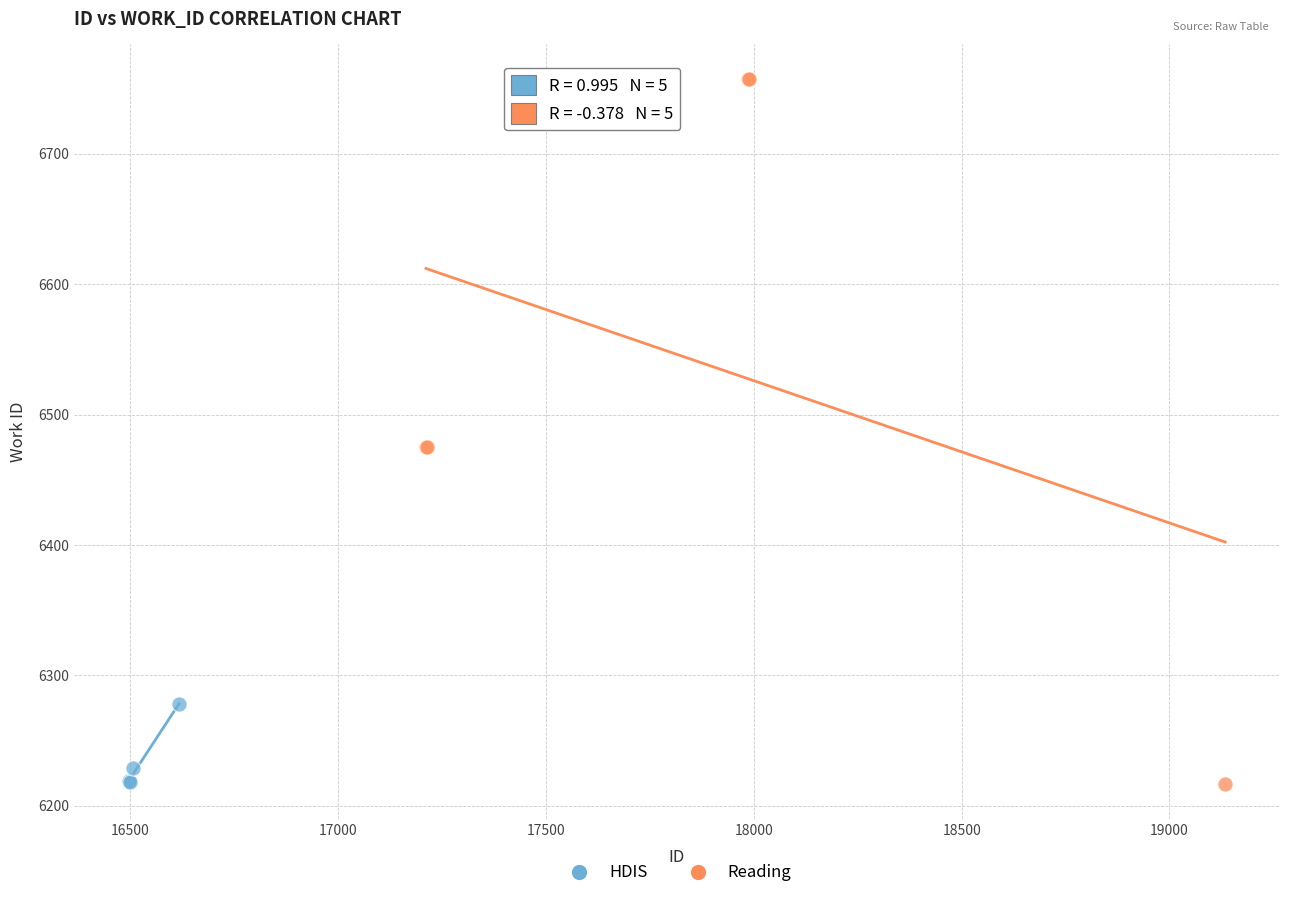

Which series contains the highest Y value?

Reading